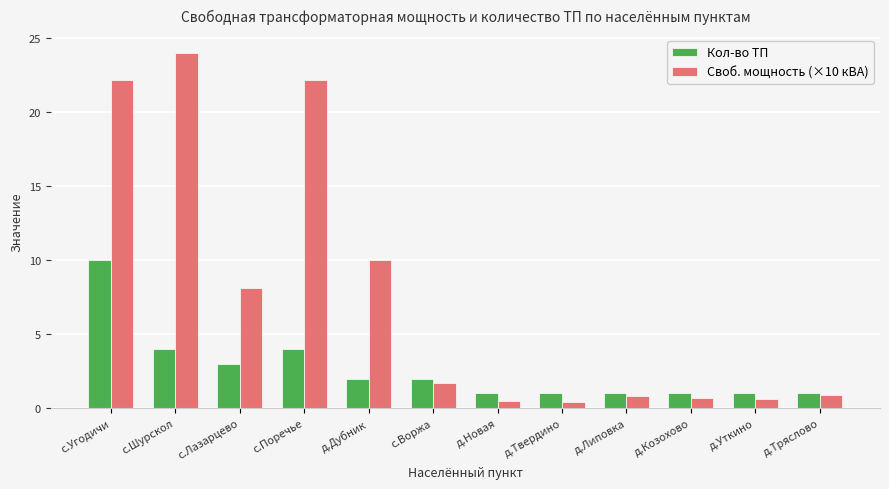

Where does the Своб. мощность (×10 кВА) series first go above 1?

с.Угодичи